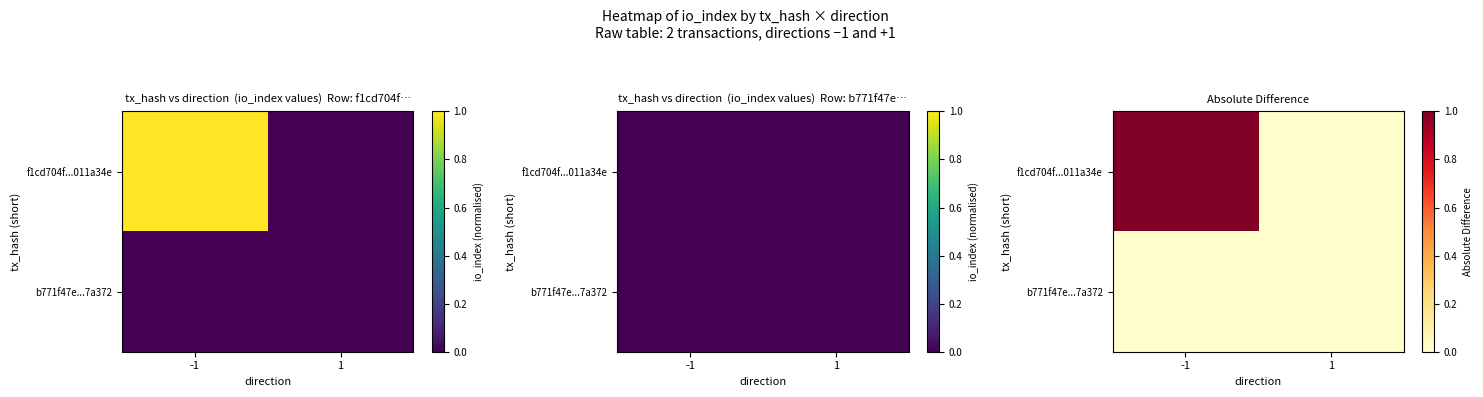

List the series in order of their overall mean, highest first.

f1cd704f...011a34e, b771f47e...7a372